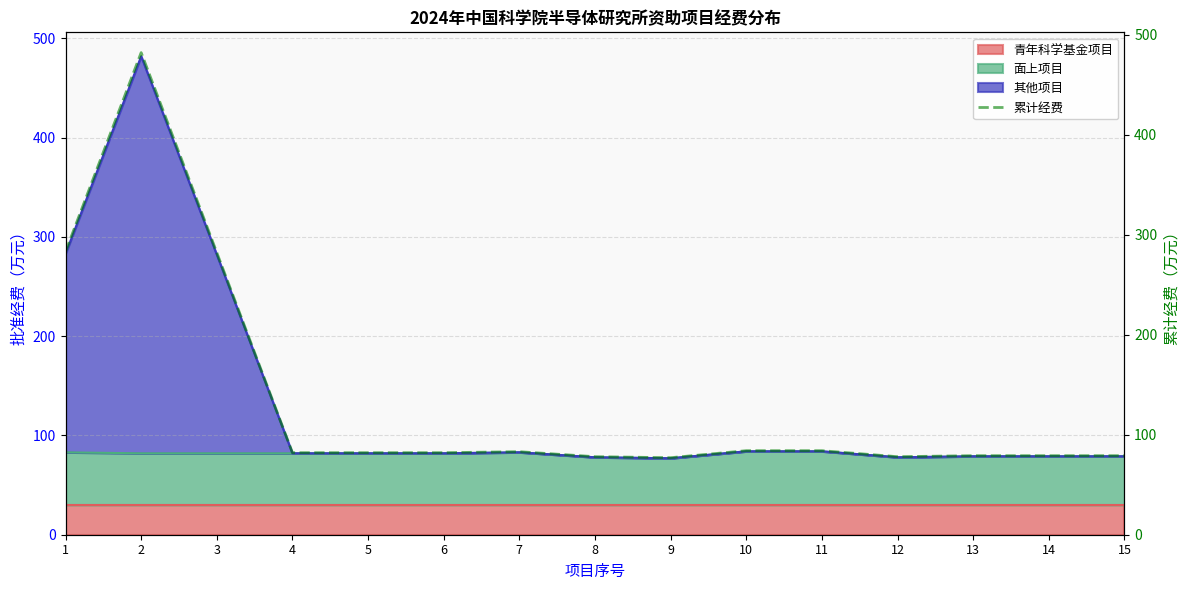

Reading left to right, extract all data points from this chart.

283	482	282	82	82	82	83	78	77	84	84	78	79	79	79